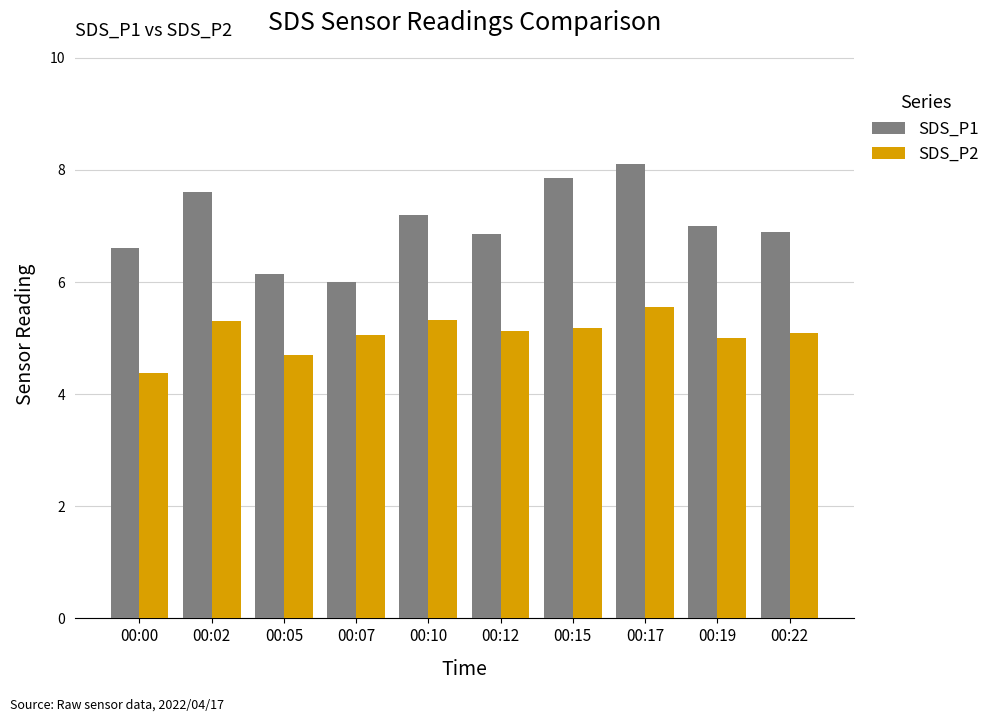

Between 00:15 and 00:19, which series saw the biggest shift?

SDS_P1